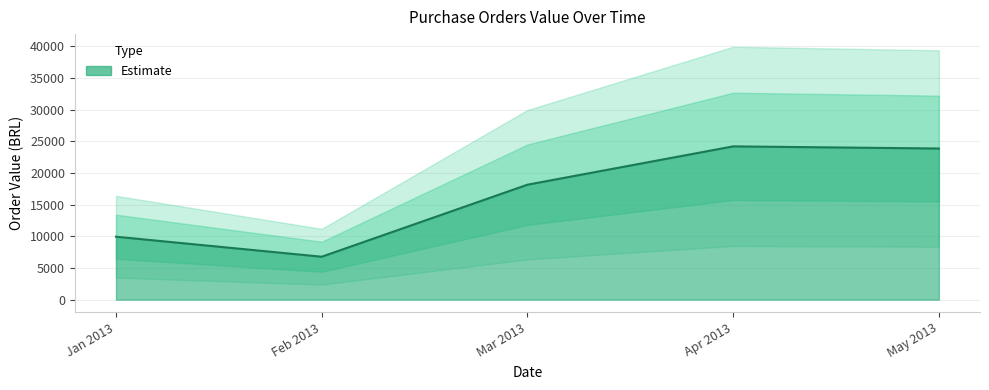

Is it true that the value at 2013-03-14 is 3799.4?

False